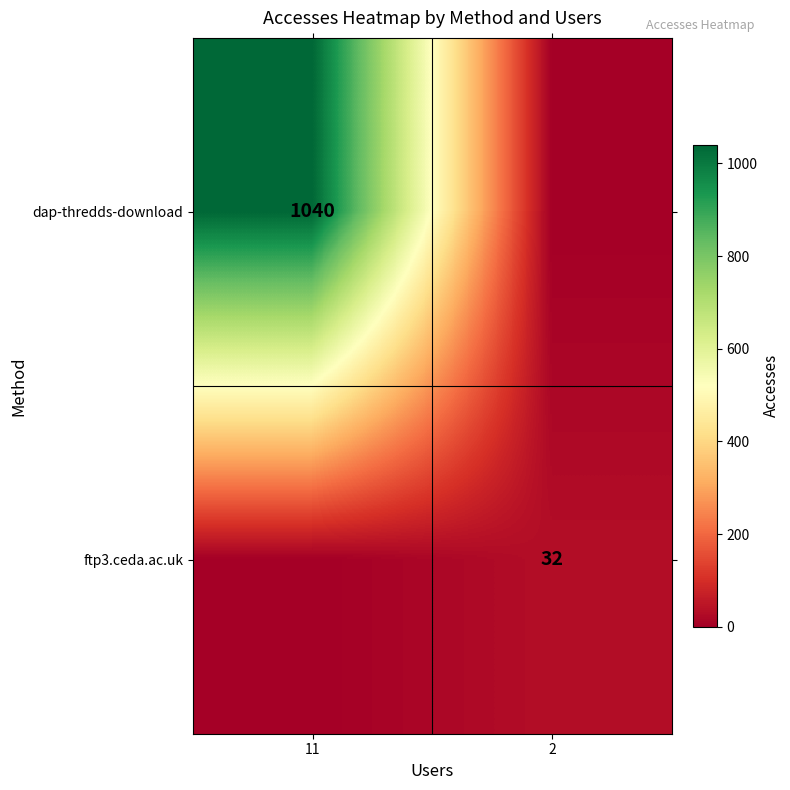

The ftp3.ceda.ac.uk series shows 32 at 2. True or false?

True